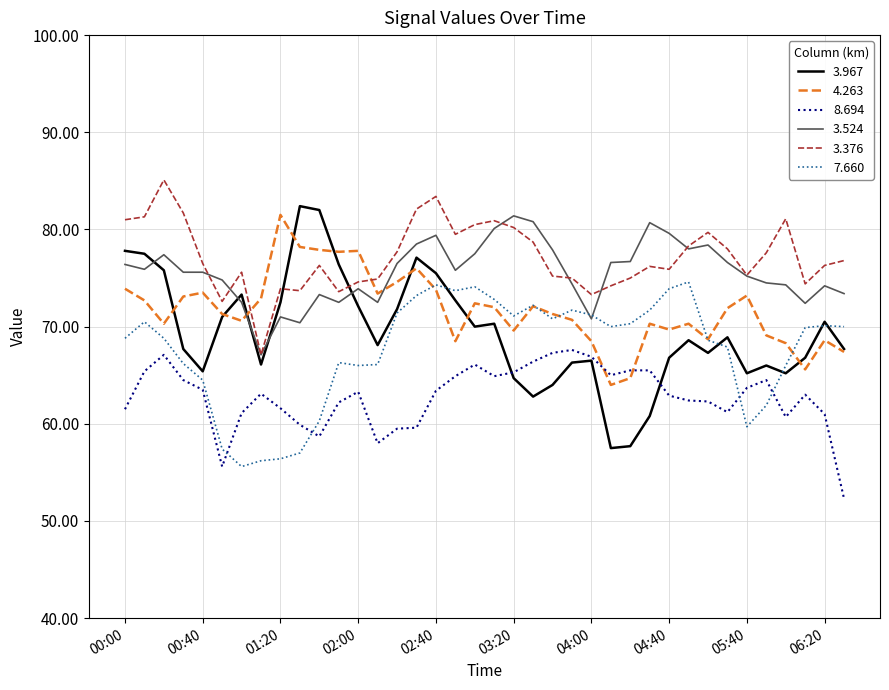

What are all the series names shown in the legend?

3.967, 4.263, 8.694, 3.524, 3.376, 7.660